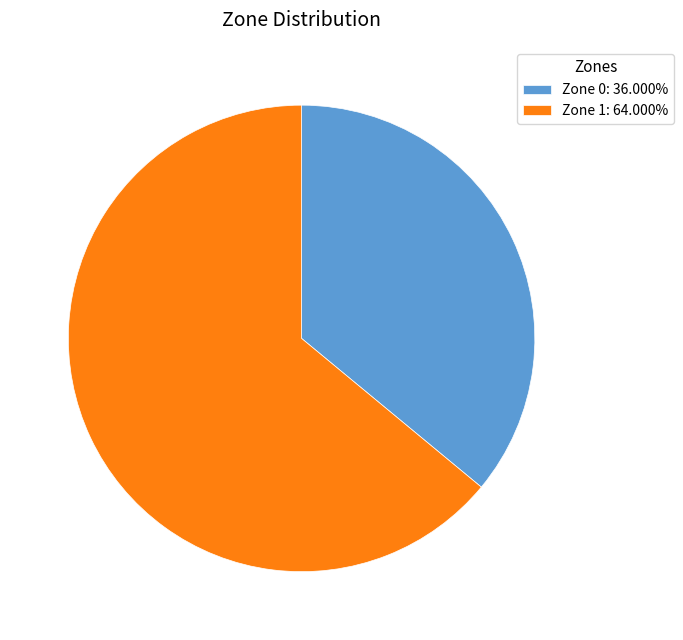

What is the largest slice in the pie chart?

Zone 1